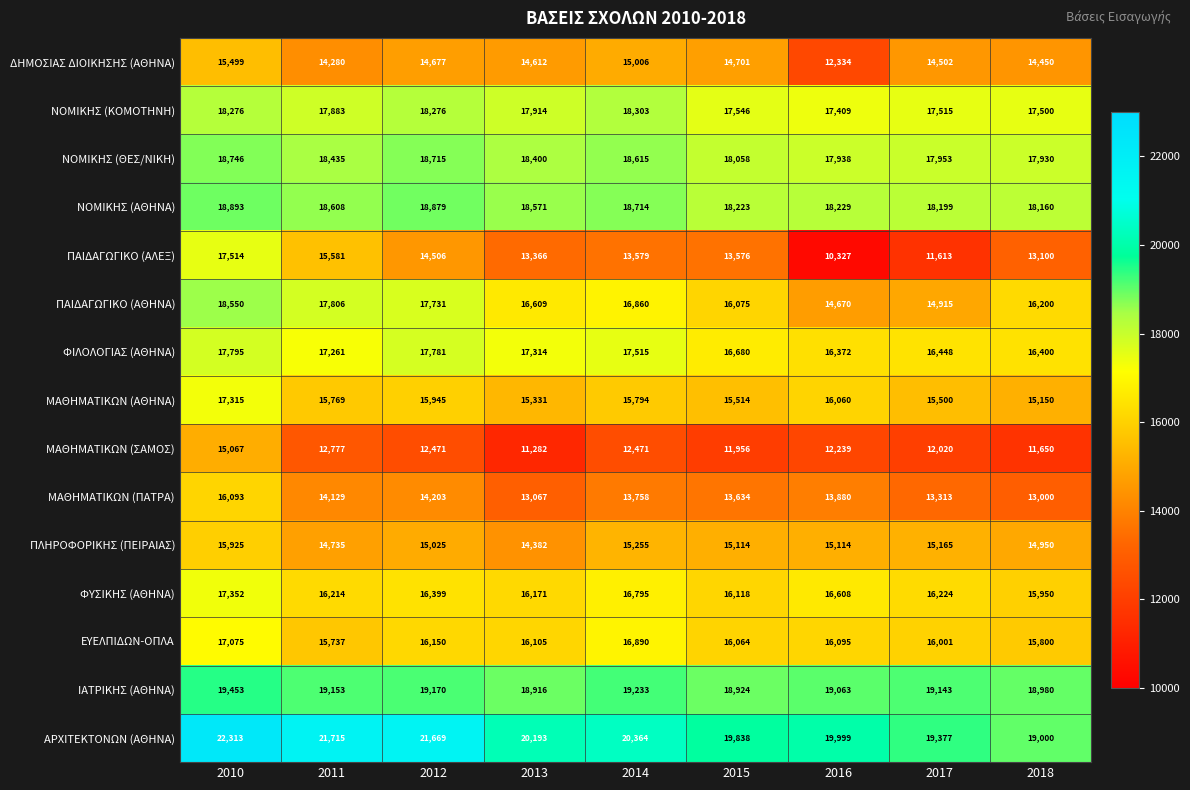

What is the sum of all ΠΑΙΔΑΓΩΓΙΚΟ (ΑΘΗΝΑ) values?

149416